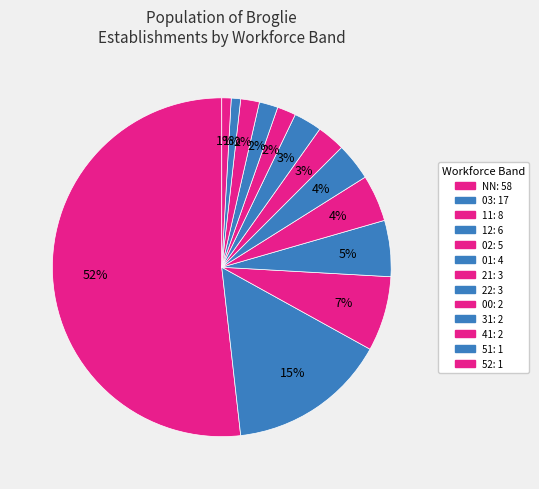

Which slice is the largest?

NN